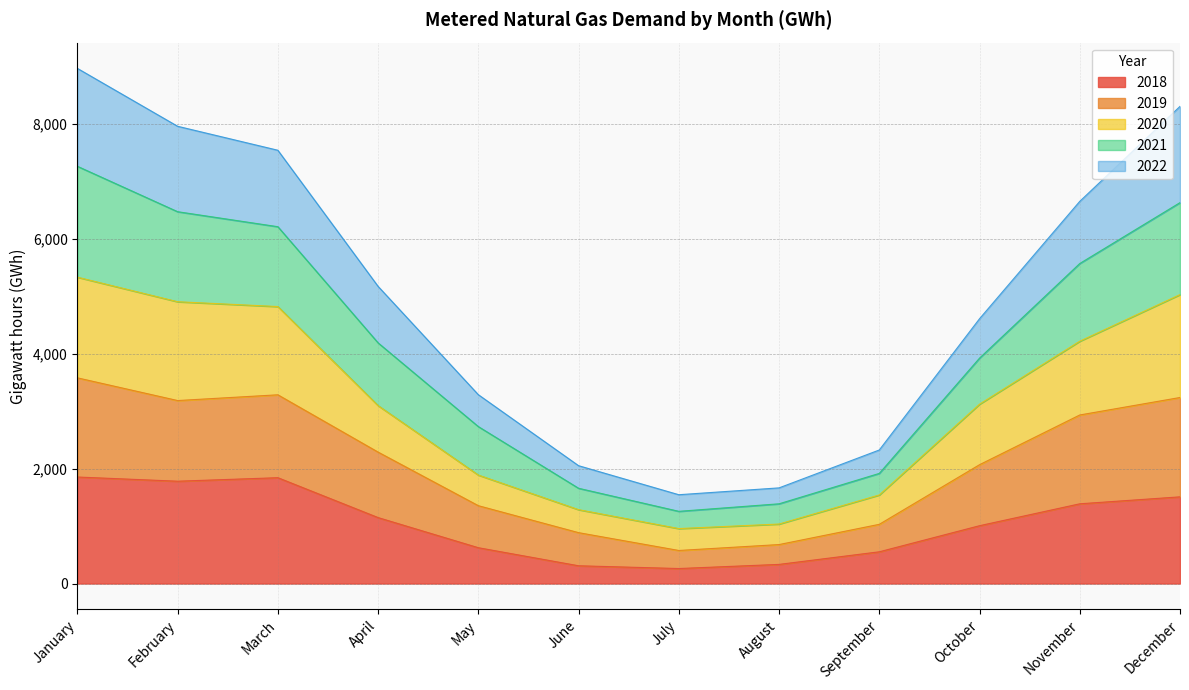

Does the chart display data point markers on the line(s)?

No